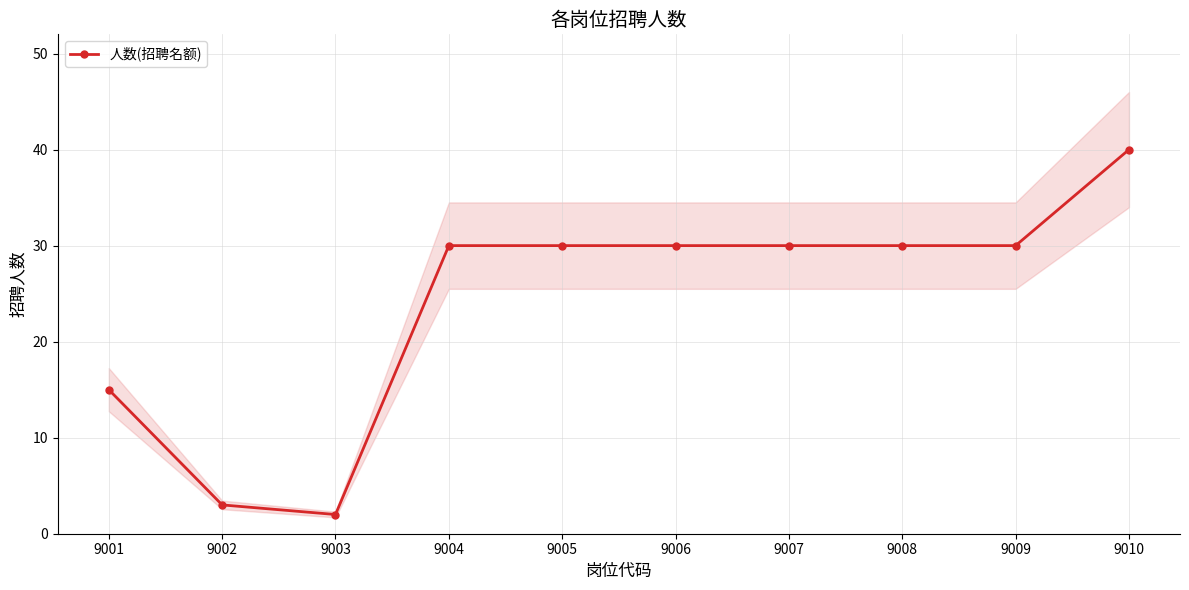

True or false: the data shows 49 at 9007.

False